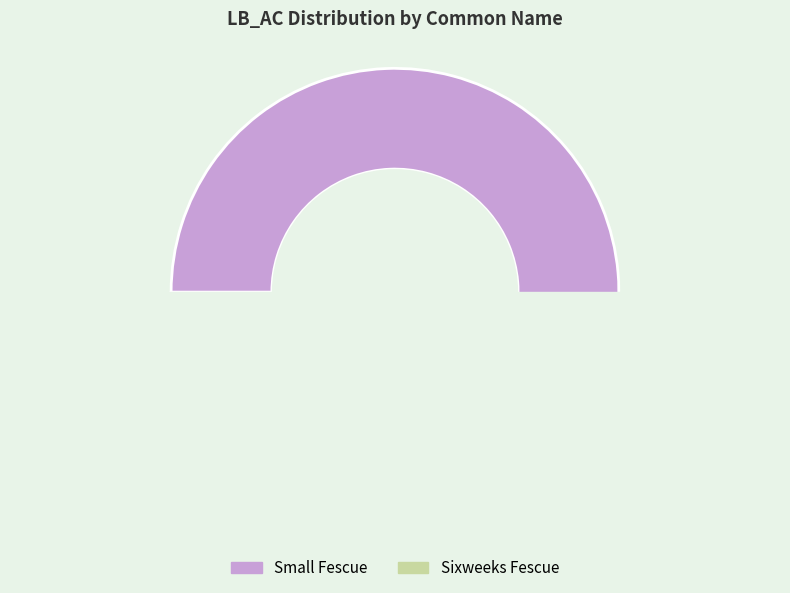

Combined, what portion of the pie is Sixweeks Fescue and Small Fescue?

100.0%